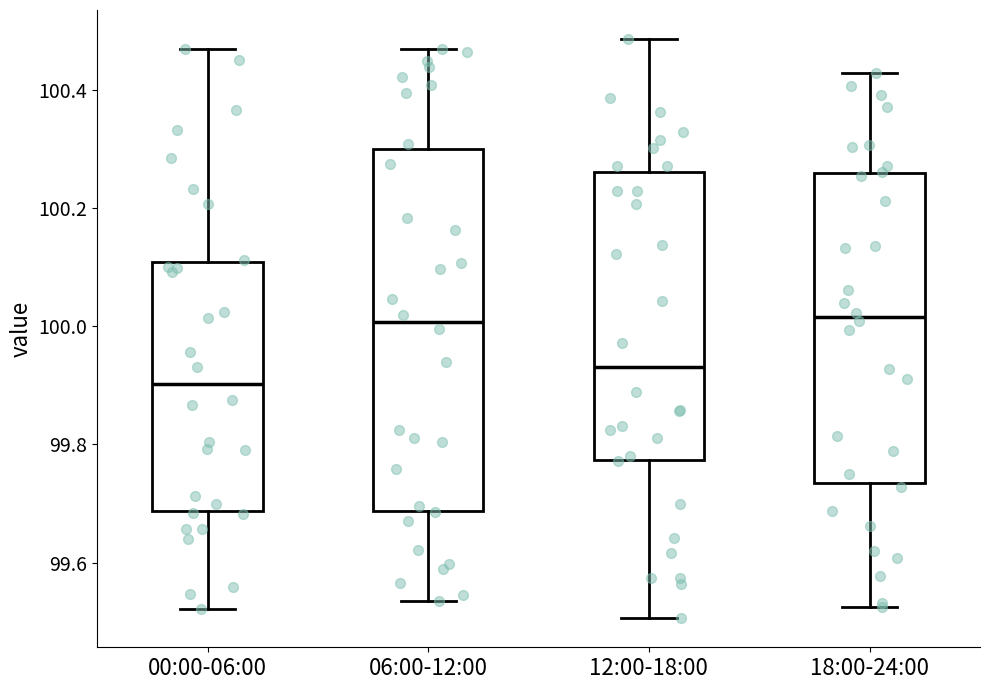

Where does the upper whisker of the box for 18:00-24:00 end on the y-axis? The values are not printed on the chart, so give them approximately, as read against the axis.

100.42